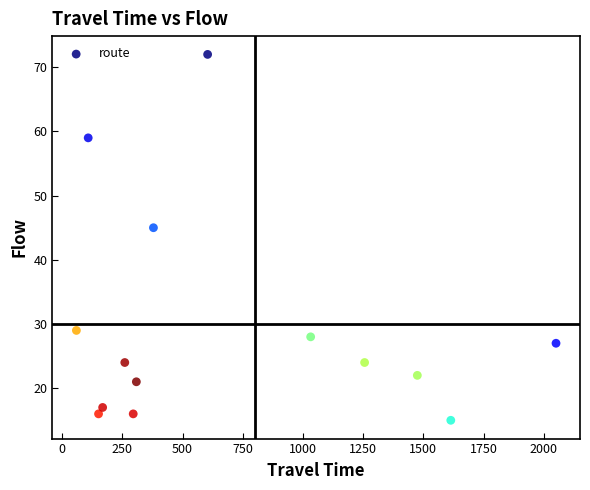

What Y value in the scatter plot is closest to 43?

45